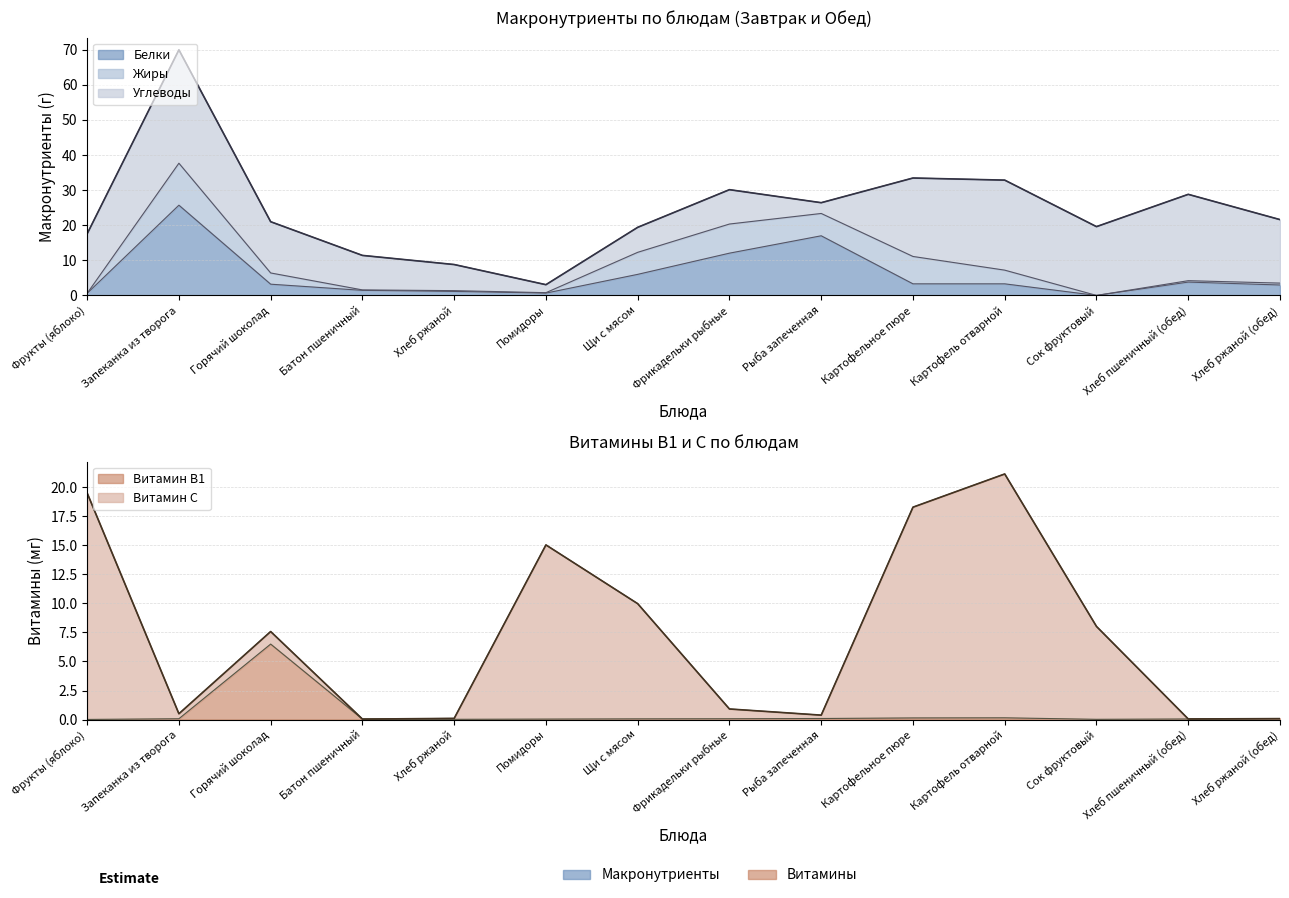

List the labels in order of Витамин B1 value, largest first.

Горячий шоколад, Картофель отварной, Картофельное пюре, Рыба запеченная, Хлеб ржаной (обед), Запеканка из творога, Фрикадельки рыбные, Щи с мясом, Хлеб пшеничный (обед), Батон пшеничный, Помидоры, Хлеб ржаной, Сок фруктовый, Фрукты (яблоко)